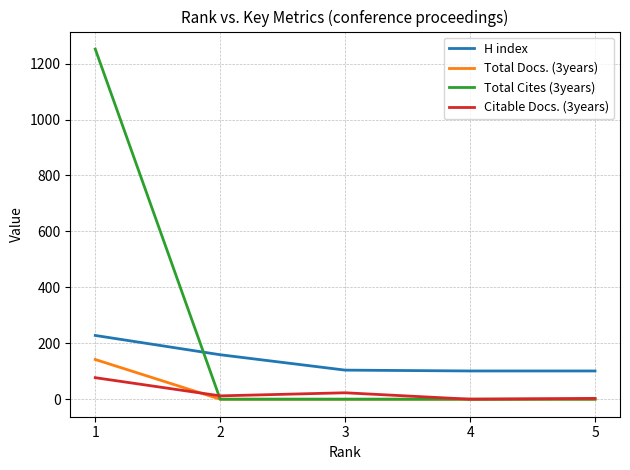

What is the highest value of the H index series?

228